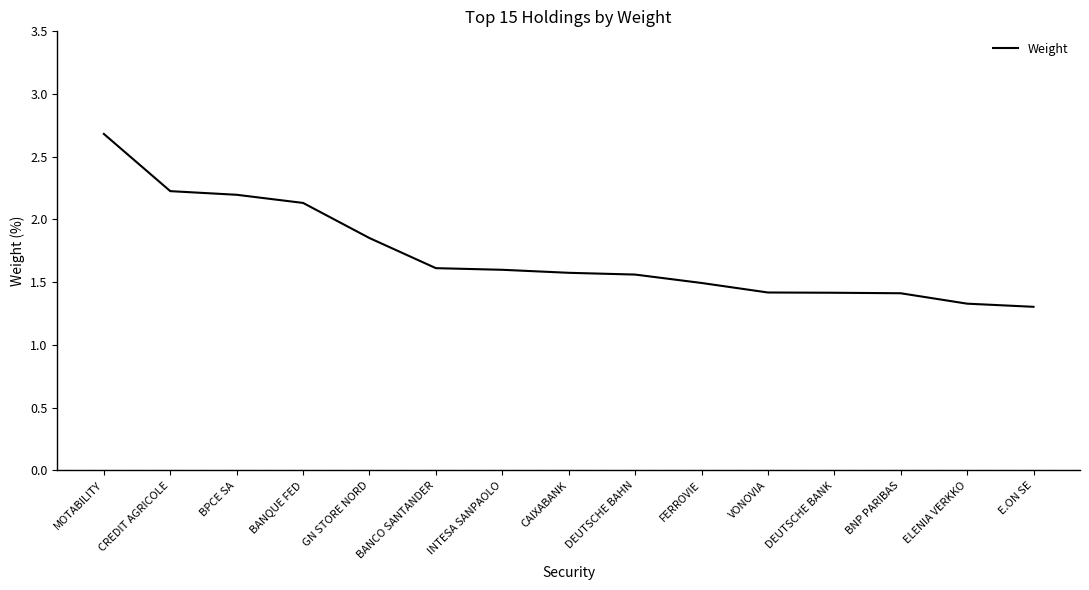

What is the approximate value at DEUTSCHE BANK?

1.4